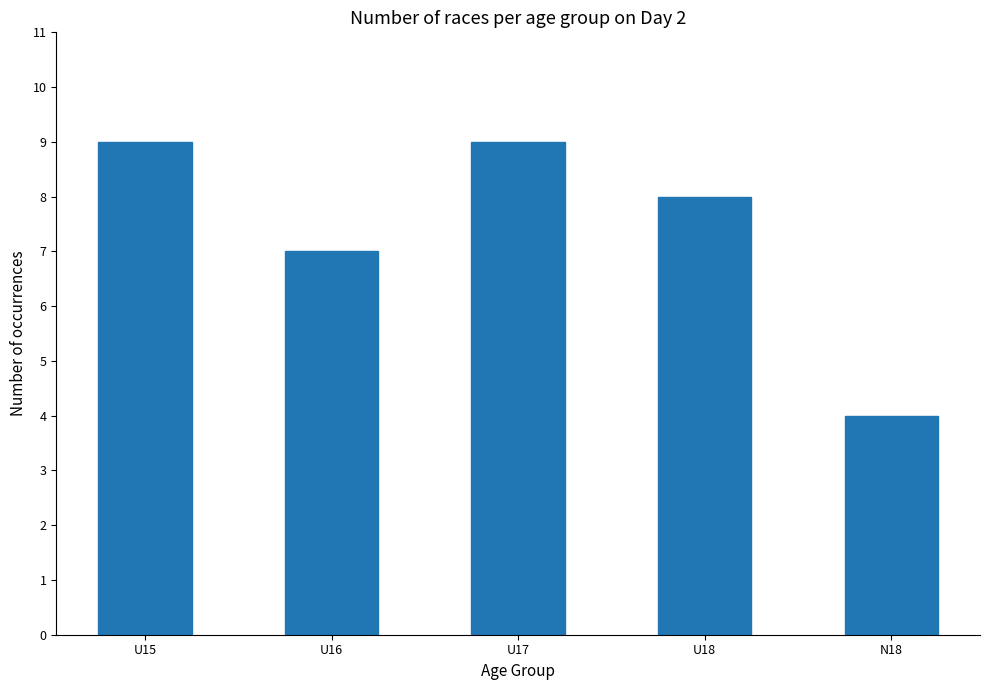

How many bars are there in total?

5